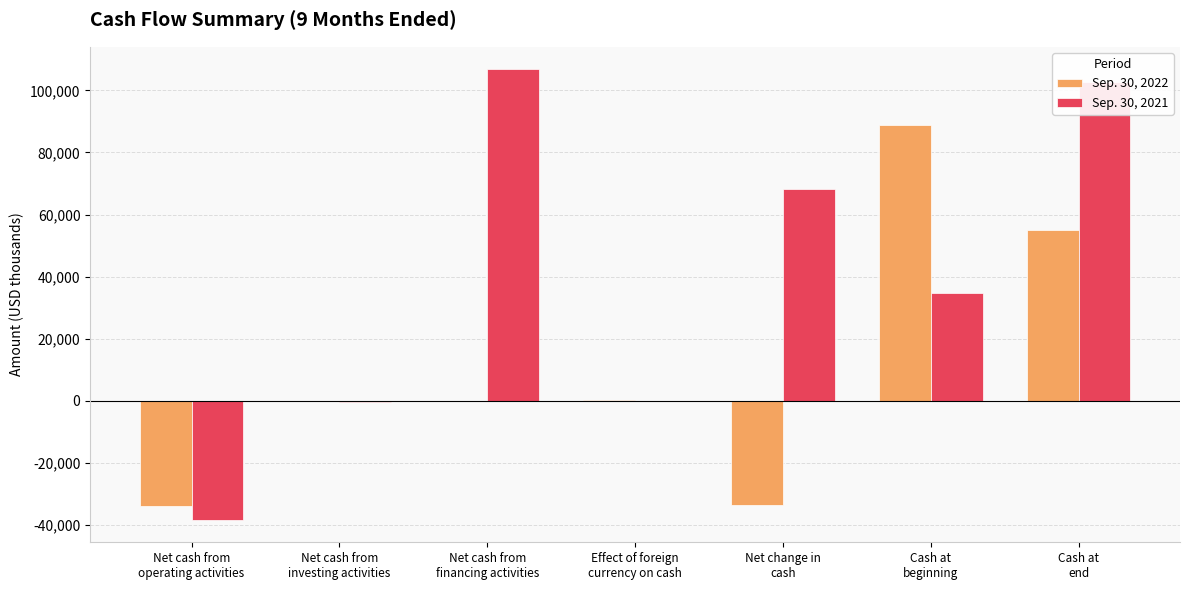

The value of Sep. 30, 2021 at Cash at
beginning is 34607. True or false?

True